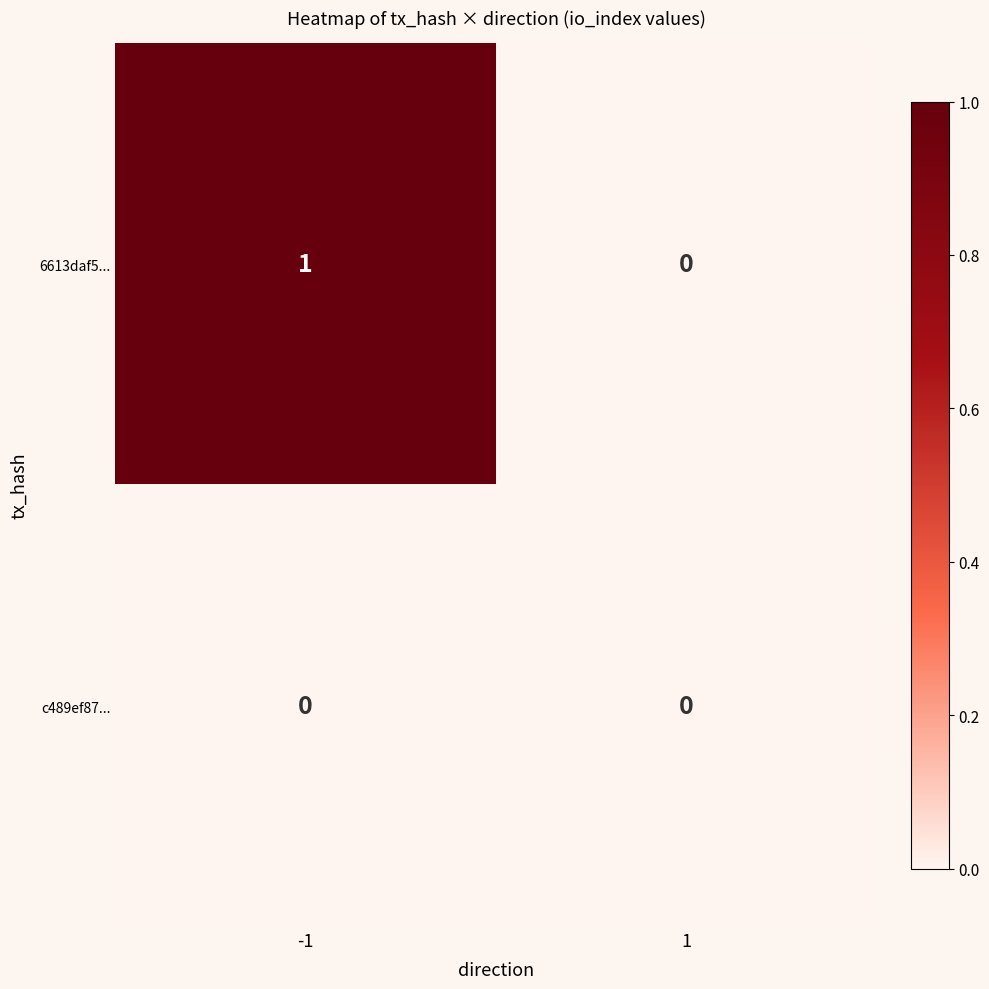

The 6613daf5... series shows 0 at 1. True or false?

True